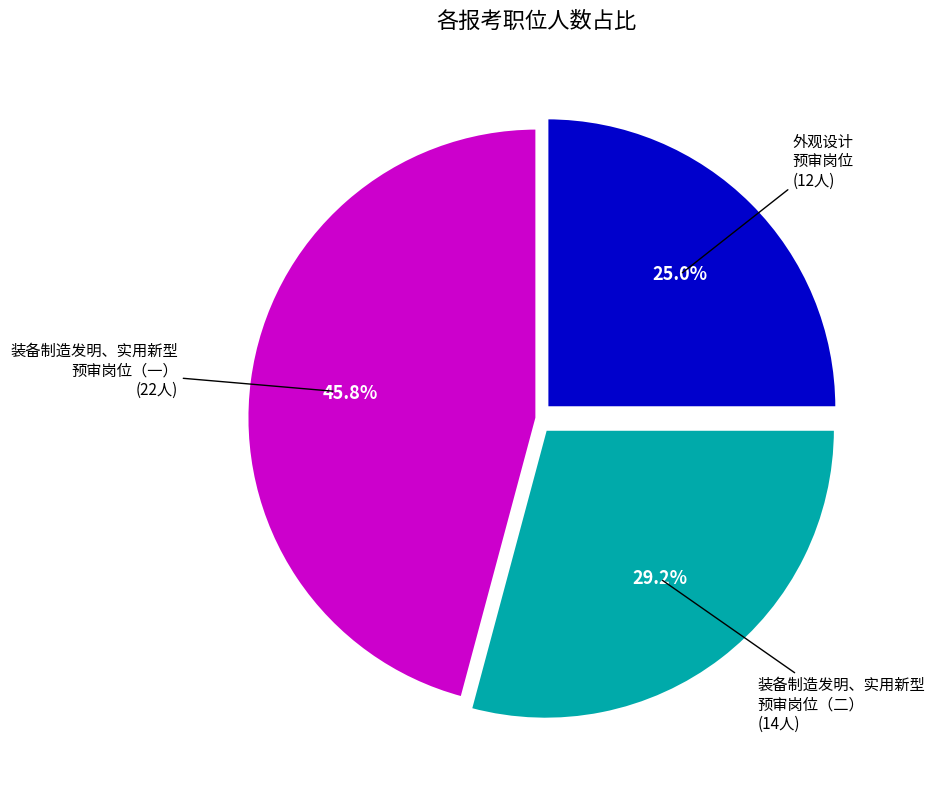

Is there any slice that represents more than half of the pie?

No